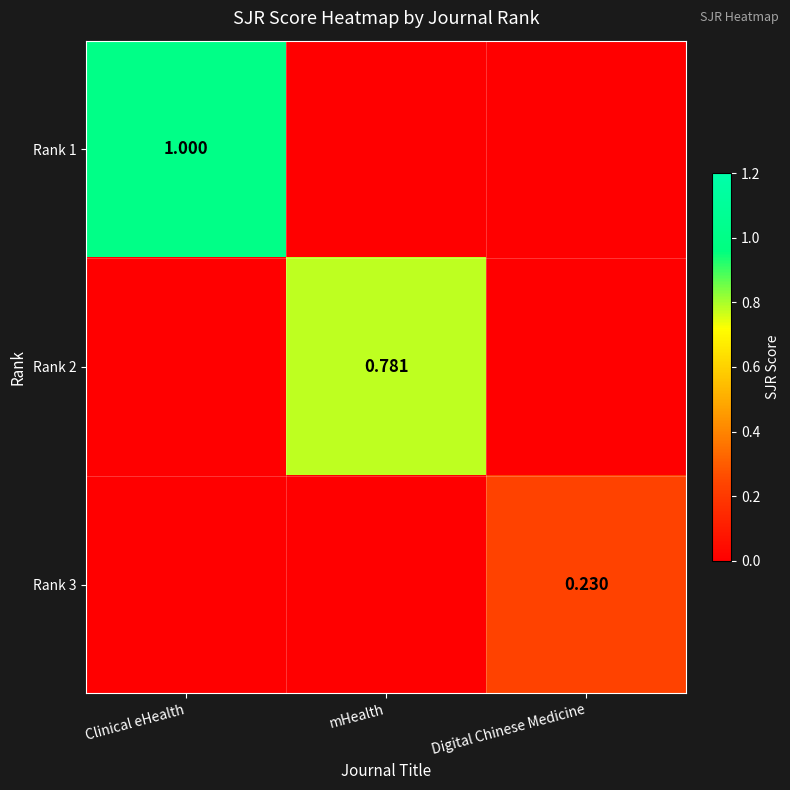

The value of Rank 1 at Digital Chinese Medicine is -0.7. True or false?

False